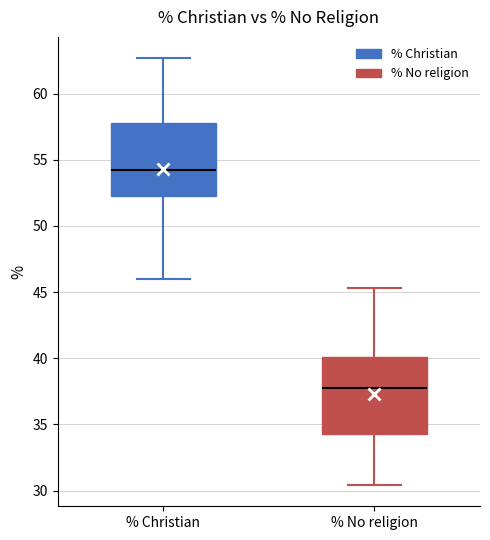

Reading left to right, read every box against the y-axis: the position of its median line, the range the box covers, and the ends of its whiskers. The values are not printed on the chart, so give them approximately, as read against the axis.

% Christian: median 54.5, box 52.0 to 58.0, whiskers 46.0 to 62.5
% No religion: median 37.5, box 34.5 to 40.0, whiskers 30.5 to 45.5